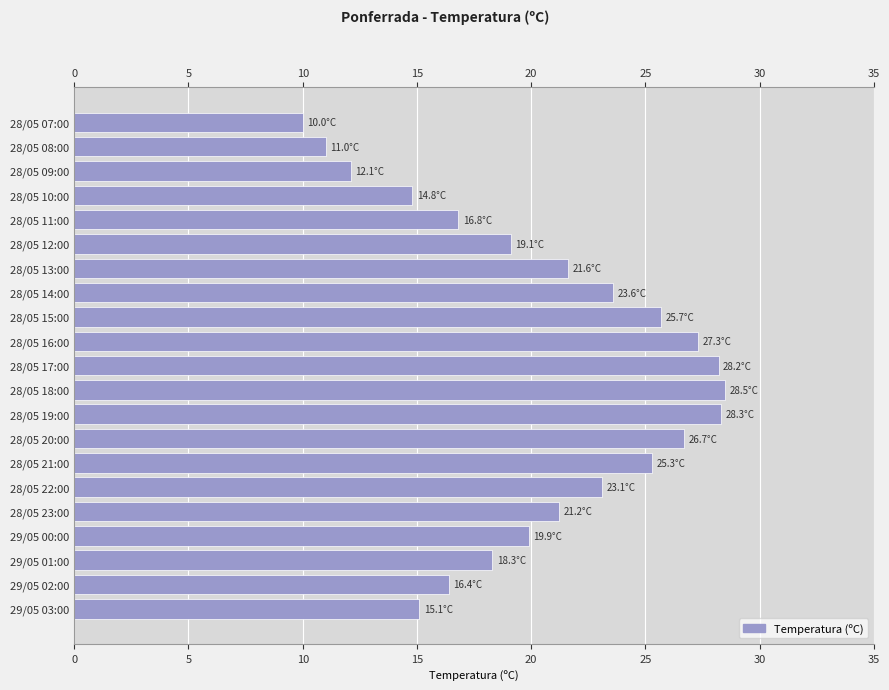

Is it true that the value at 28/05 21:00 is 5.6?

False